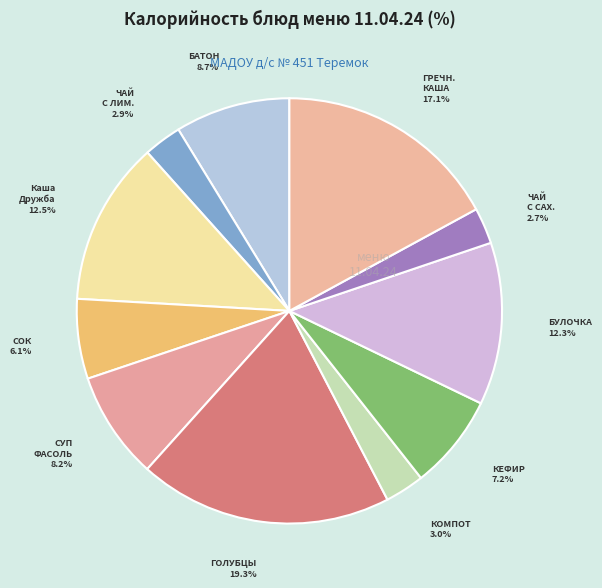

Count the number of slices in the pie.

11